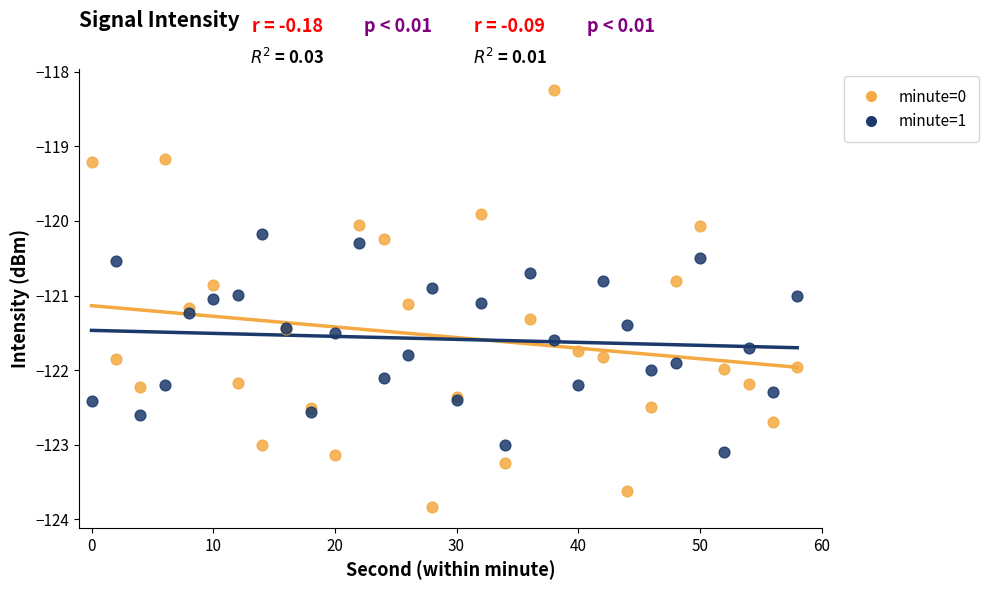

Which series has the largest Y range (max minus min)?

minute=0